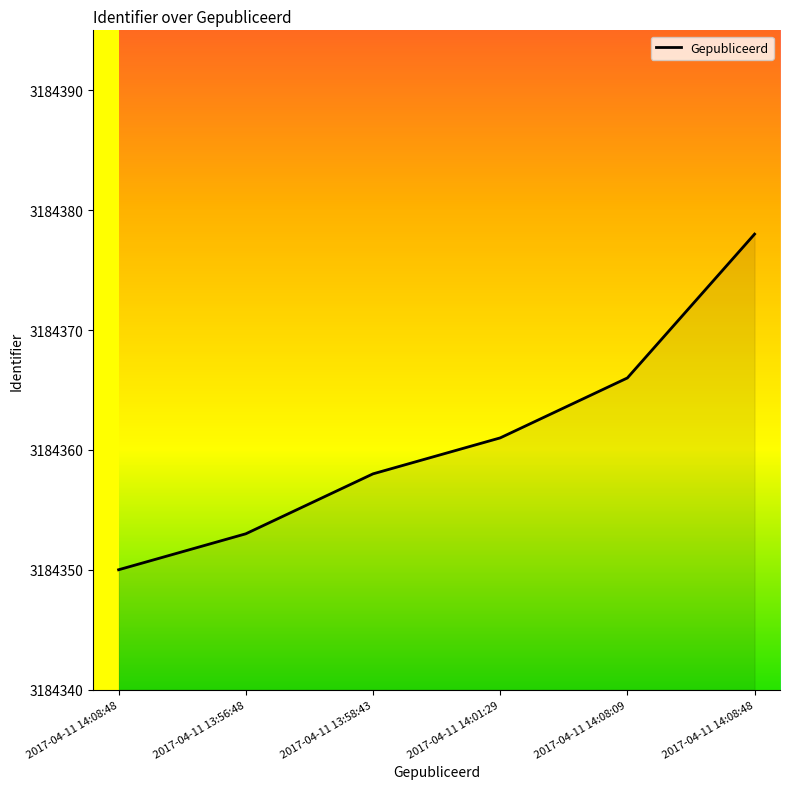

How many lines are shown in the chart?

1